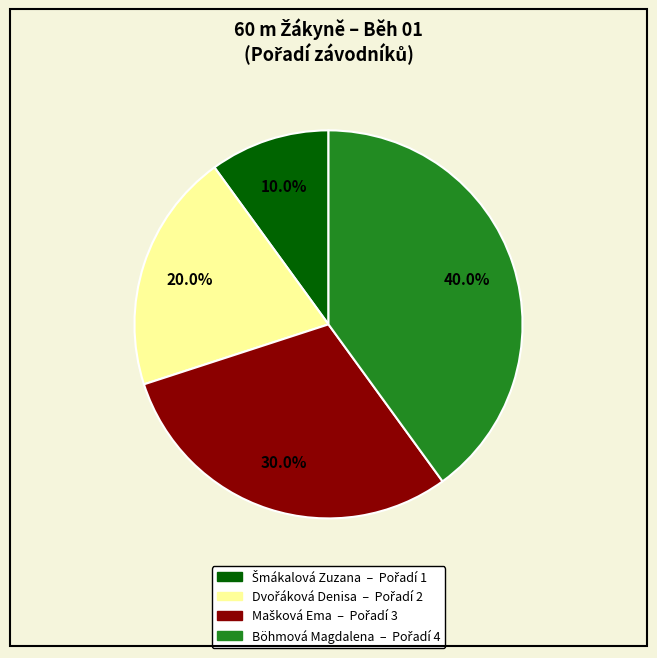

Is there a majority slice in this chart?

No